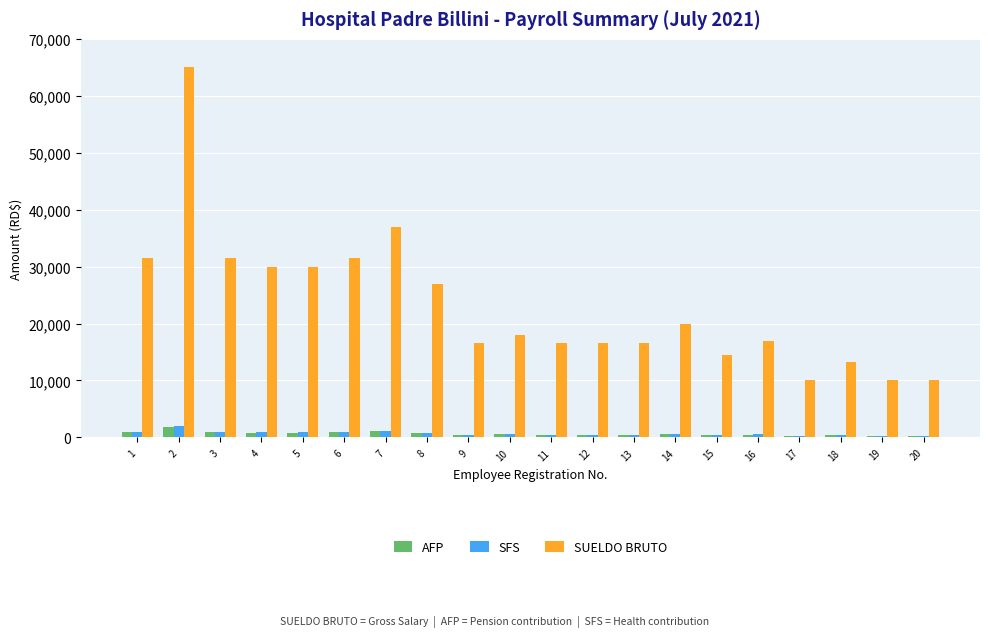

Which series changed the most between 6 and 13?

SUELDO BRUTO